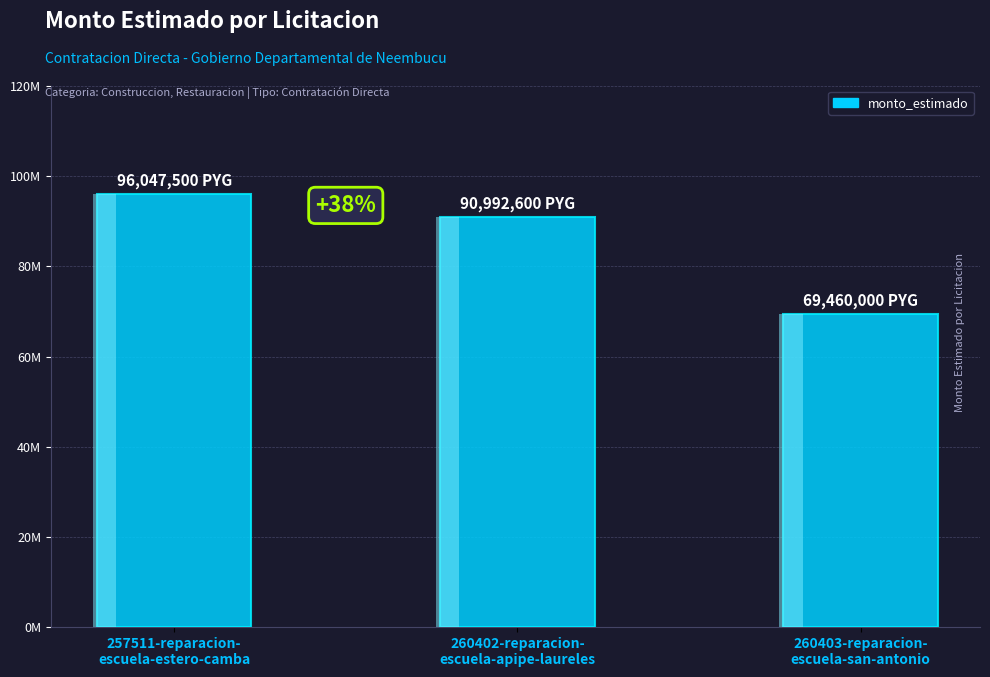

What position from the right is 260402-reparacion-
escuela-apipe-laureles?

2